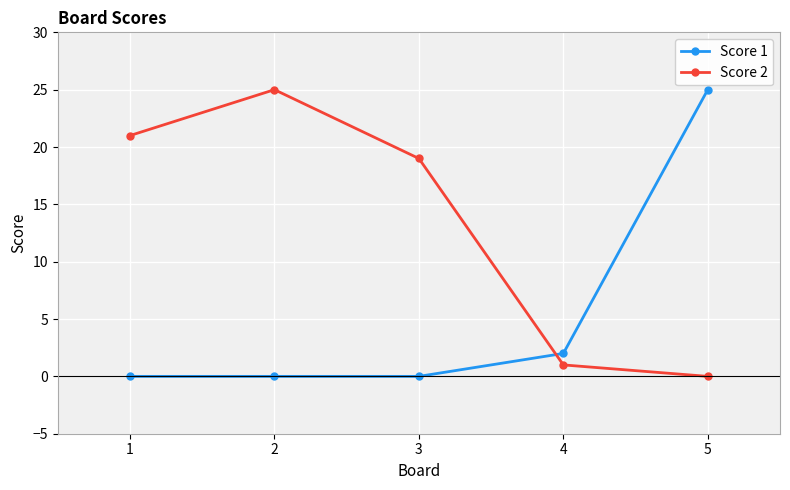

Which series has the largest total across all categories?

Score 2